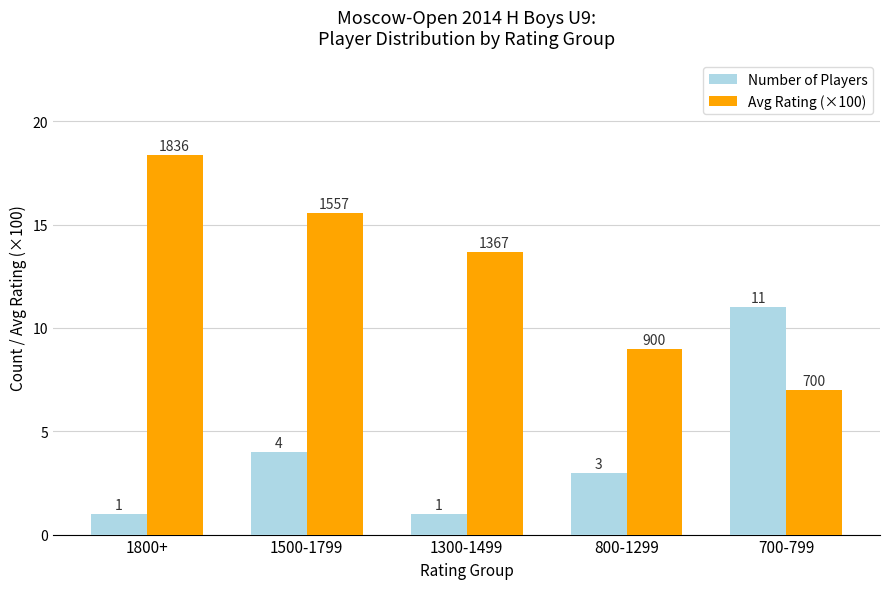

Is the value of Avg Rating (×100) at 1800+ greater than the value of Number of Players at 1800+?

Yes